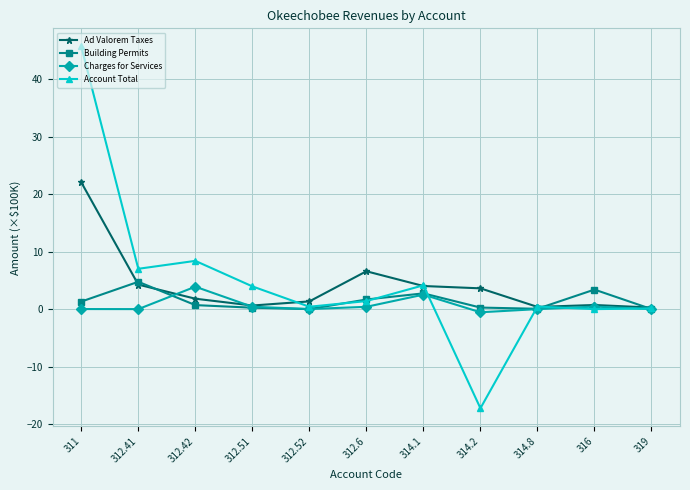

How many lines are shown in the chart?

4